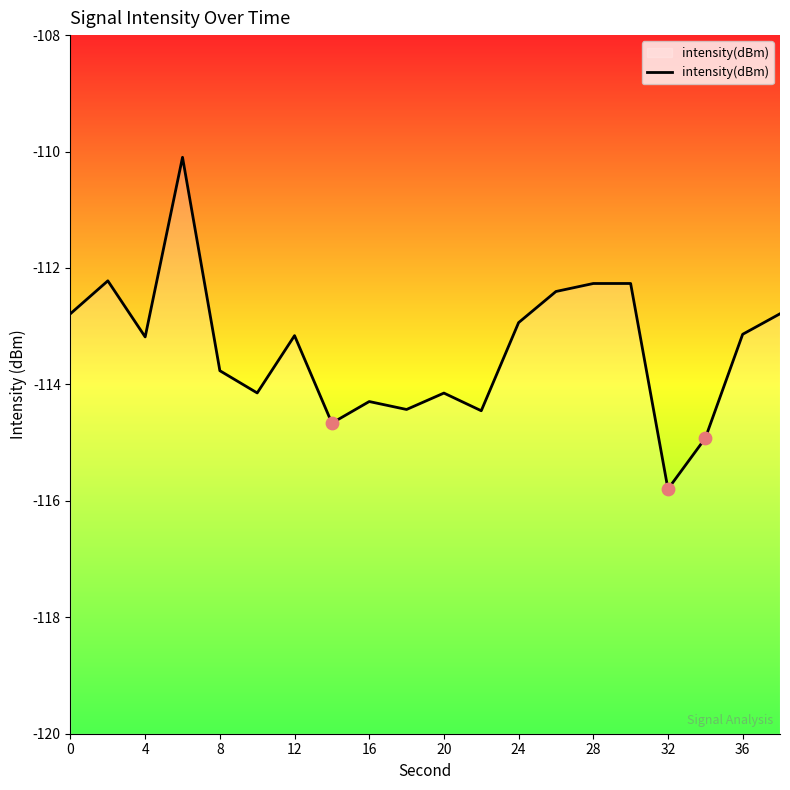

Which has a higher value, 17 or 20?

20